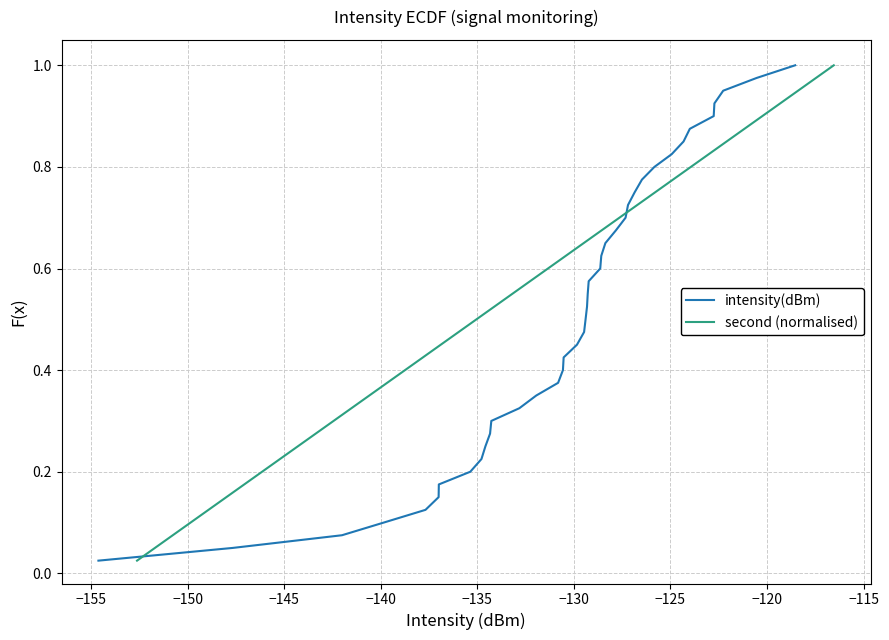

Reading left to right, transcribe all the data shown in this chart.

intensity(dBm): 0.0	0.1	0.1	0.1	0.1	0.1	0.2	0.2	0.2	0.2	0.3	0.3	0.3	0.3	0.4	0.4	0.4	0.5	0.5	0.5	0.5	0.6	0.6	0.6	0.6	0.7	0.7	0.7	0.7	0.8	0.8	0.8	0.8	0.8	0.9	0.9	0.9	0.9	1.0	1.0
second (normalised): 0.0	0.1	0.1	0.1	0.1	0.1	0.2	0.2	0.2	0.2	0.3	0.3	0.3	0.3	0.4	0.4	0.4	0.5	0.5	0.5	0.5	0.6	0.6	0.6	0.6	0.7	0.7	0.7	0.7	0.8	0.8	0.8	0.8	0.8	0.9	0.9	0.9	0.9	1.0	1.0